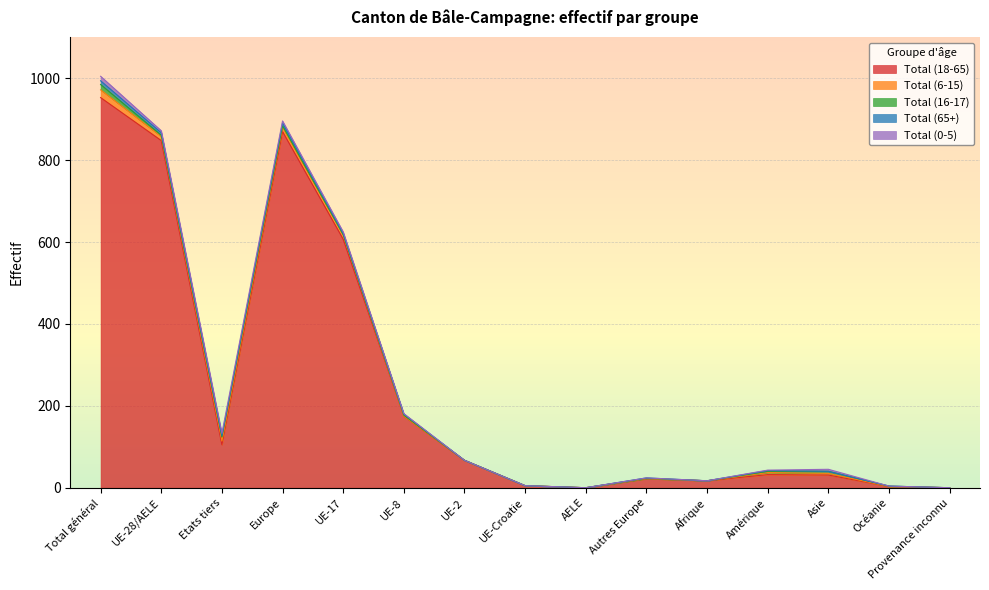

How many interior local valleys does the Total (65+) series have?

2